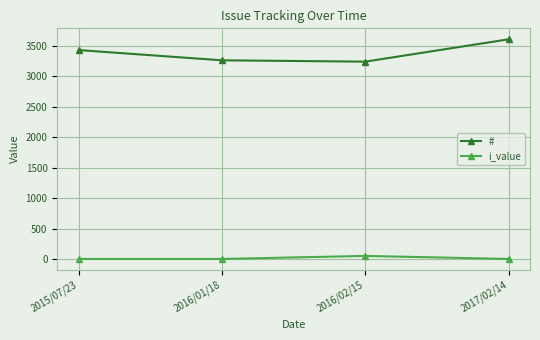

List the series in order of their overall mean, highest first.

#, i_value